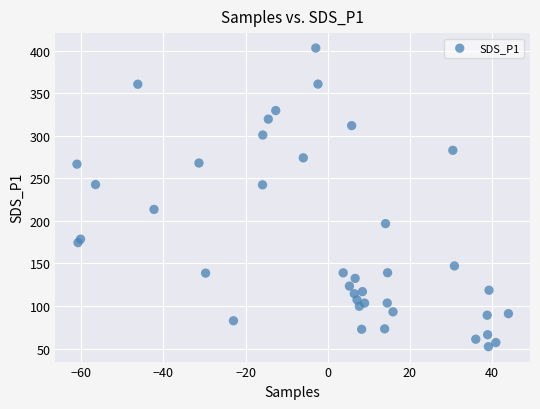

What is the range of Y values (max minus min)?

351.0